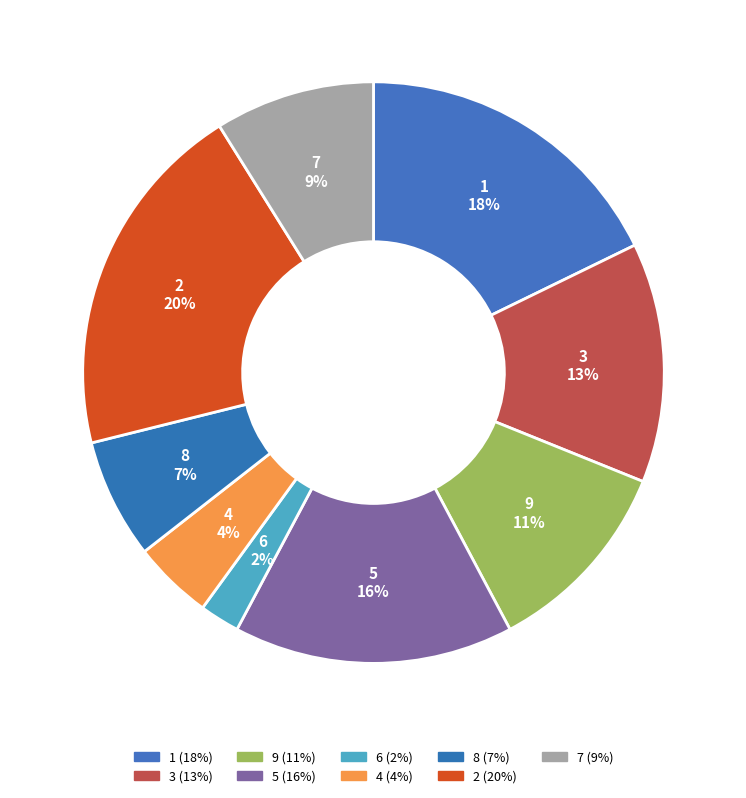

Rank the categories by value from lowest to highest.

6, 4, 8, 7, 9, 3, 5, 1, 2